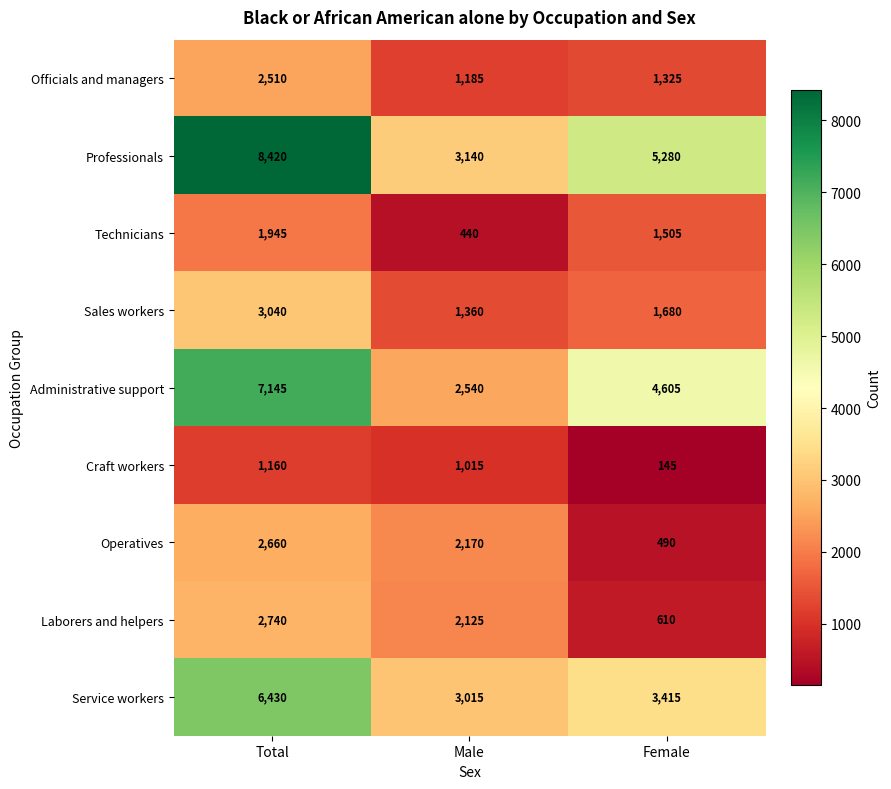

Rank the series at Total from lowest to highest value.

Craft workers, Technicians, Officials and managers, Operatives, Laborers and helpers, Sales workers, Service workers, Administrative support, Professionals